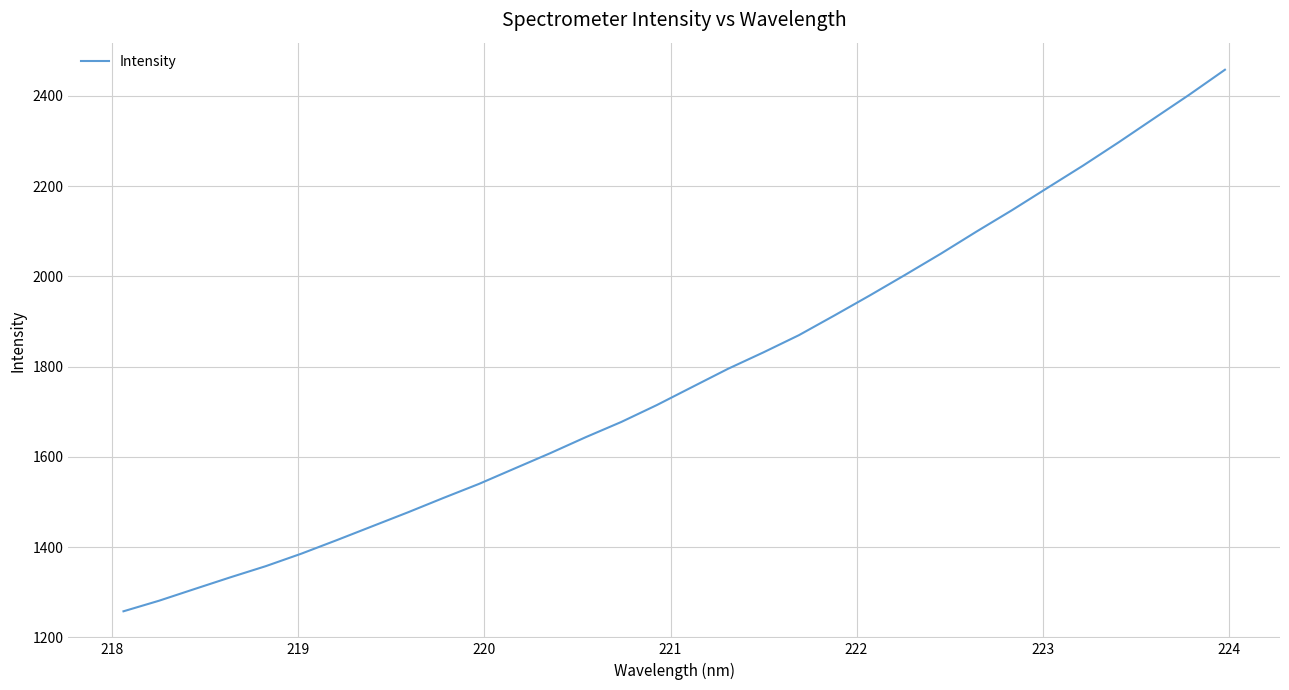

Is this an area chart (filled region under the line)?

No